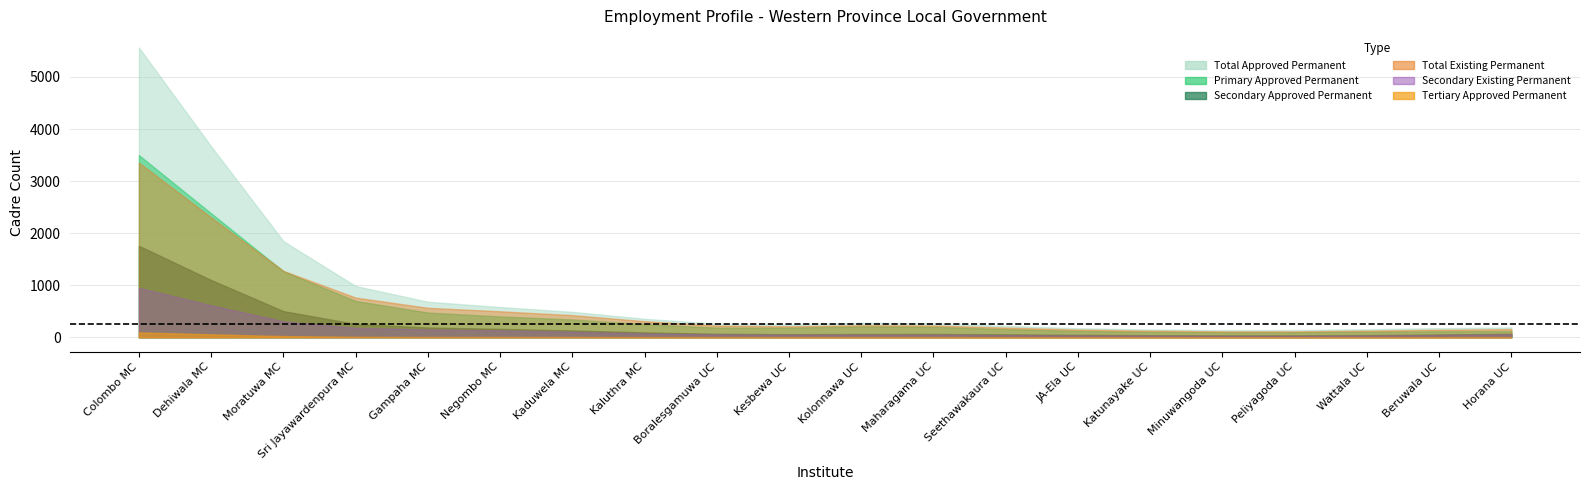

At how many categories does at least one series exceed 90?

20